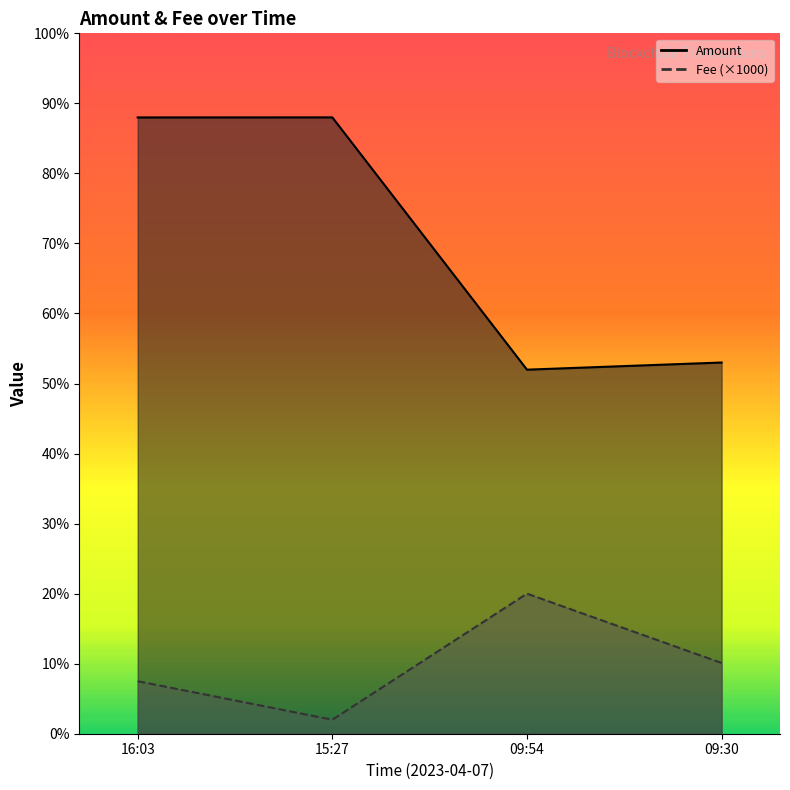

True or false: Amount has a value of 25.1 at 15:27.

False